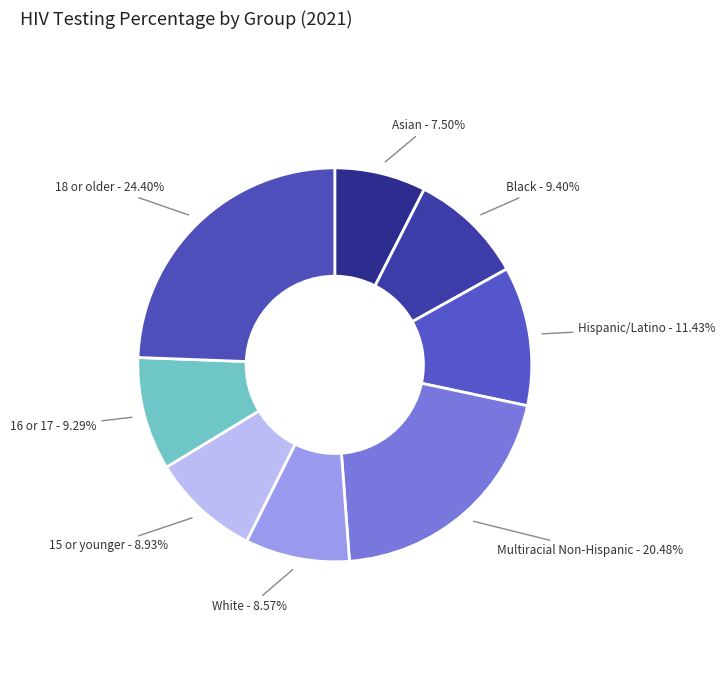

To the nearest percent, what percentage of the pie is Hispanic/Latino?

11%